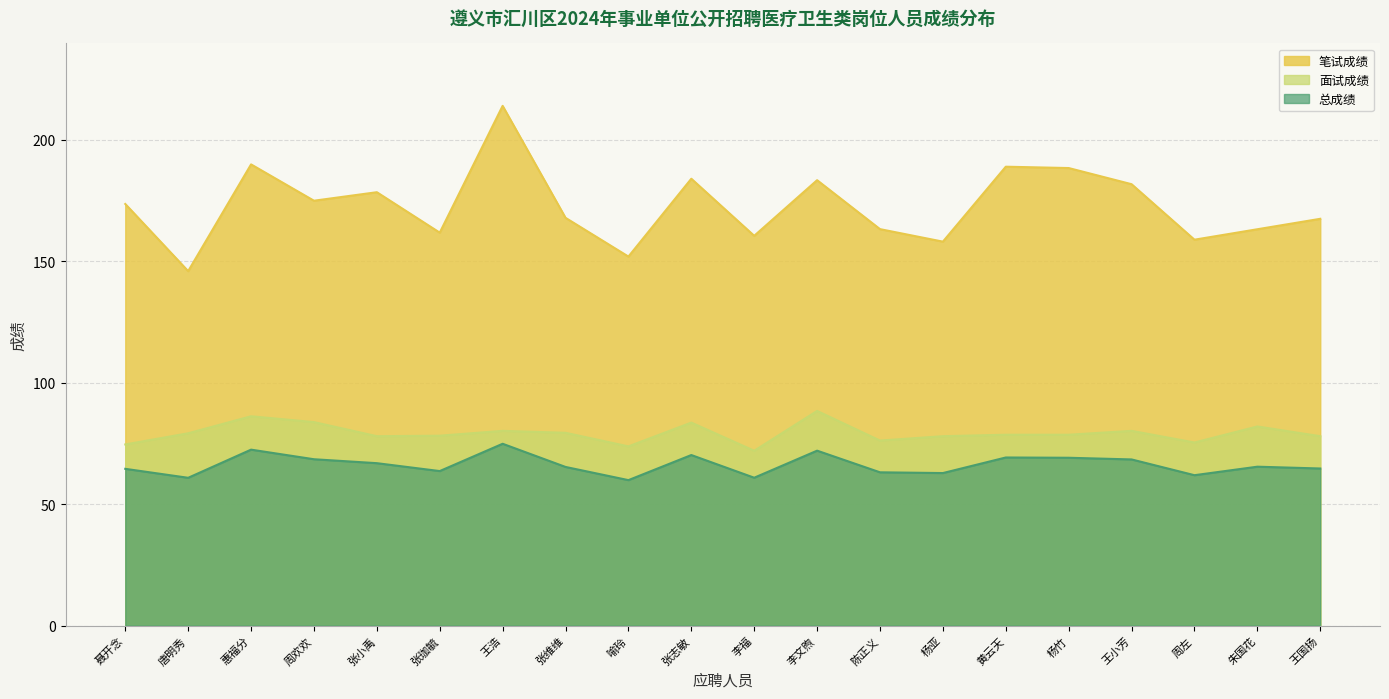

Between 杨亚 and 陈正义, which is larger?

陈正义